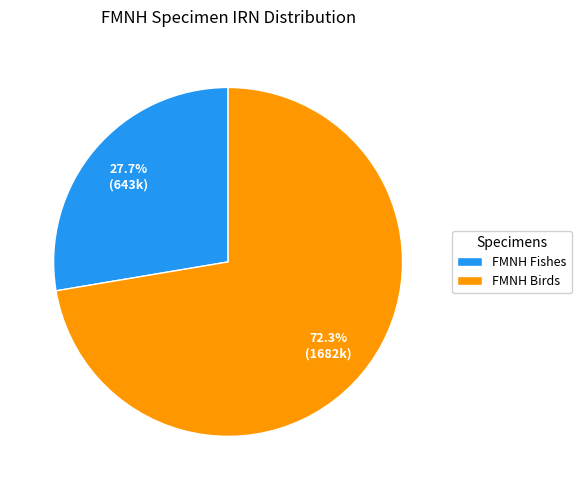

Is the sum of FMNH Fishes and FMNH Birds greater than half?

Yes